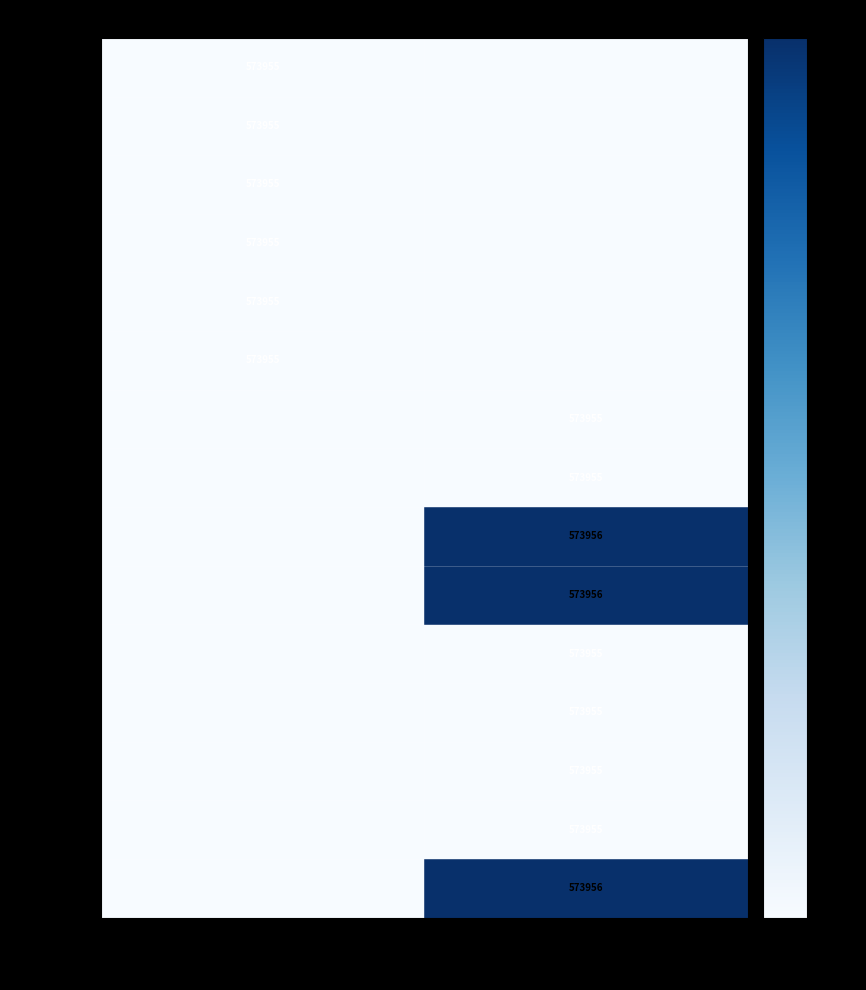

What is the sum of all RCC1505 values?

-573955.0